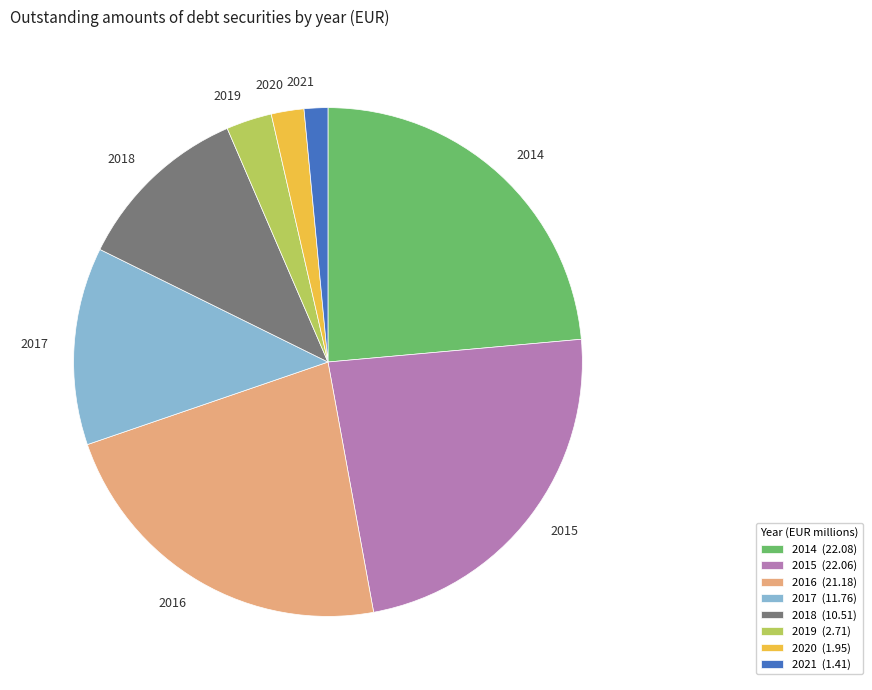

How many segments does this pie chart have?

8